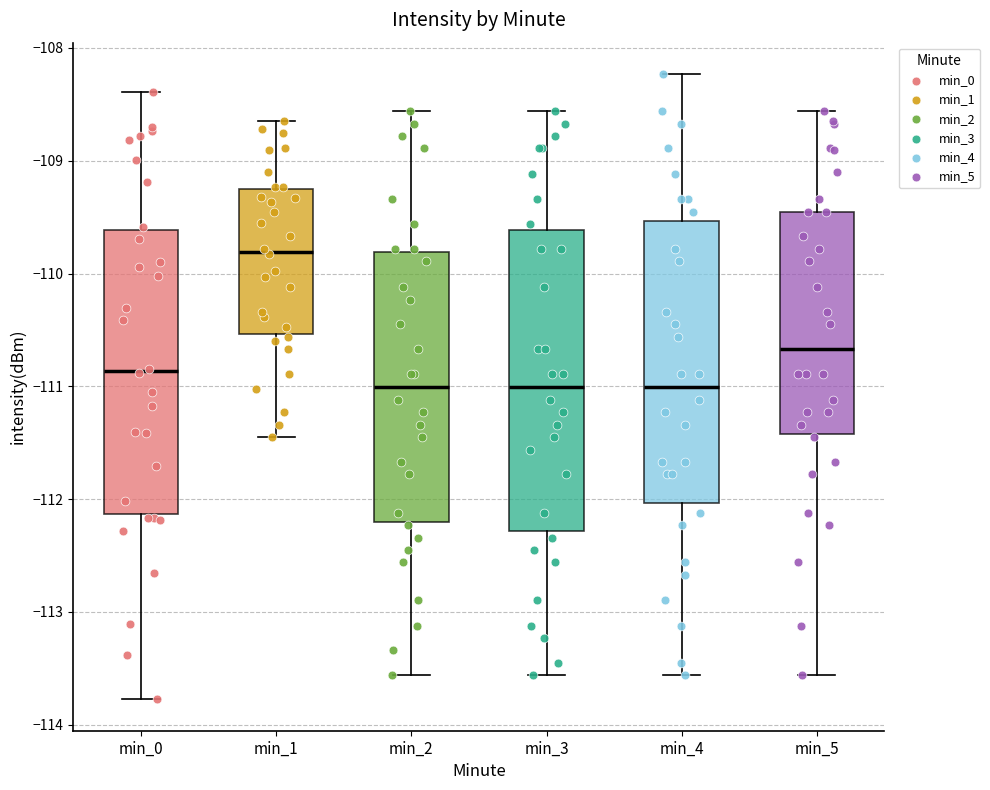

Reading left to right, read every box against the y-axis: the position of its median line, the range the box covers, and the ends of its whiskers. The values are not printed on the chart, so give them approximately, as read against the axis.

min_0: median -110.9, box -112.1 to -109.6, whiskers -113.8 to -108.4
min_1: median -109.8, box -110.5 to -109.3, whiskers -111.4 to -108.6
min_2: median -111.0, box -112.2 to -109.8, whiskers -113.6 to -108.6
min_3: median -111.0, box -112.3 to -109.6, whiskers -113.6 to -108.6
min_4: median -111.0, box -112.0 to -109.5, whiskers -113.6 to -108.2
min_5: median -110.7, box -111.4 to -109.4, whiskers -113.6 to -108.6